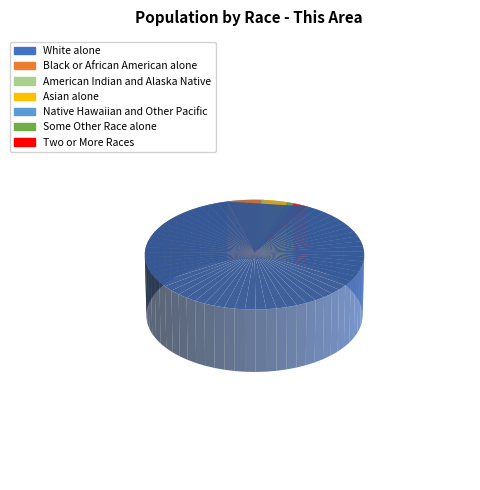

Count the number of slices in the pie.

7